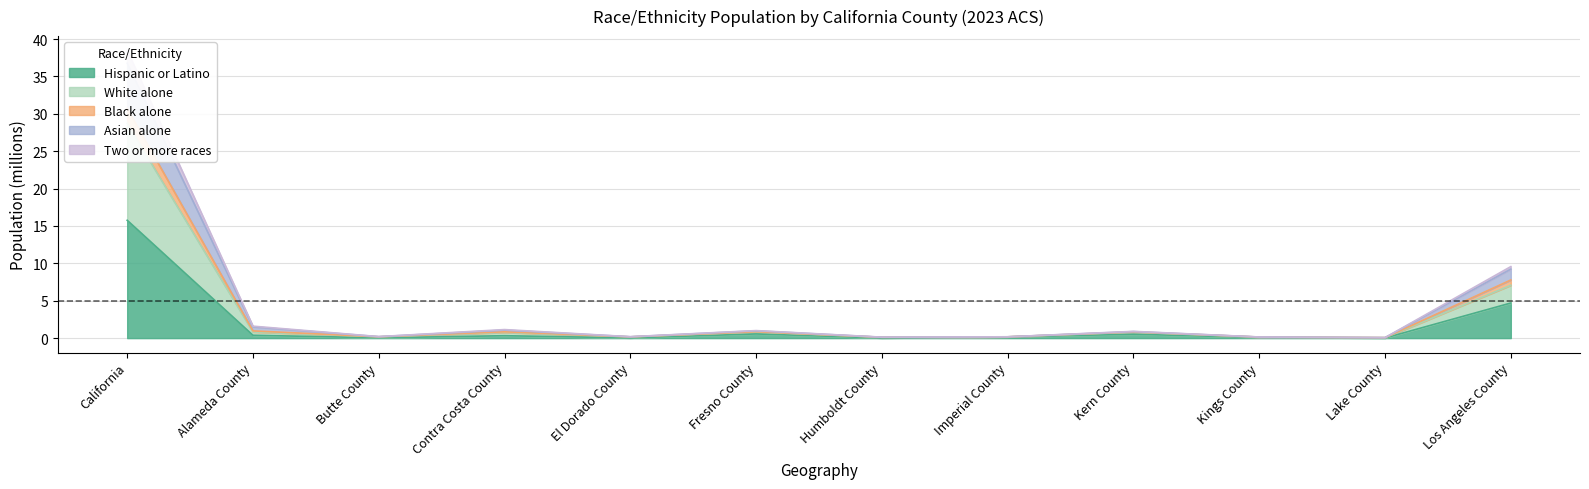

How many interior local peaks does the Asian alone series have?

3